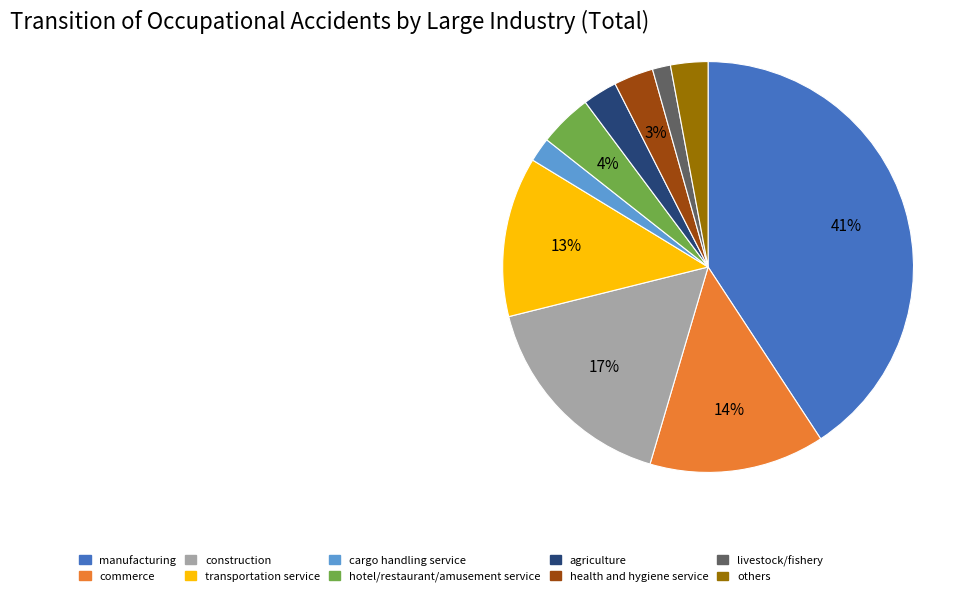

True or false: manufacturing accounts for 30% of the total.

False